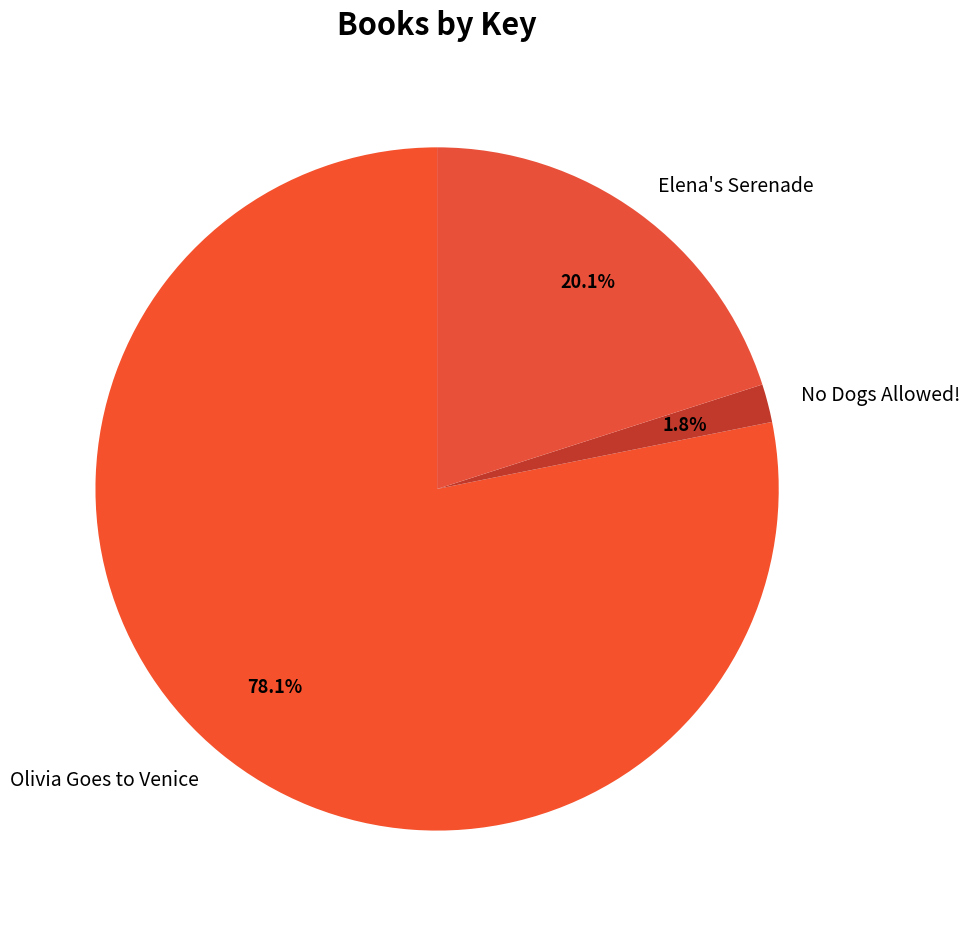

Is there a majority slice in this chart?

Yes